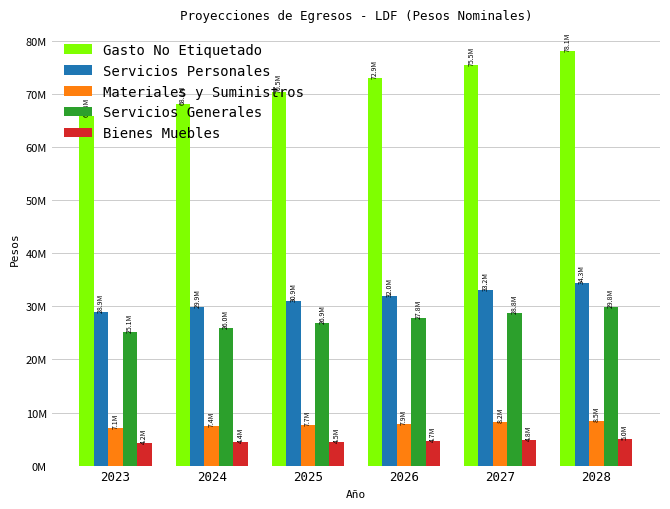

Is it true that Bienes Muebles equals 8680267.5 at 2028?

False